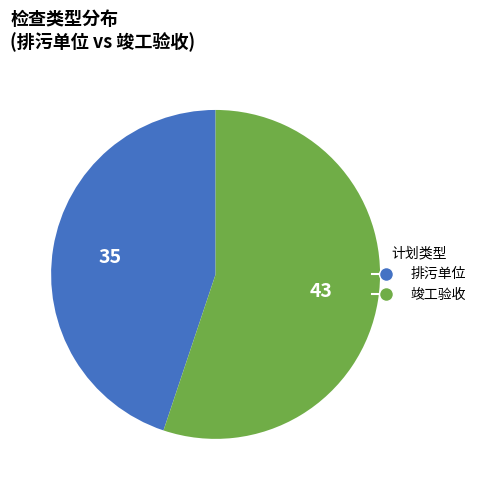

How many segments does this pie chart have?

2